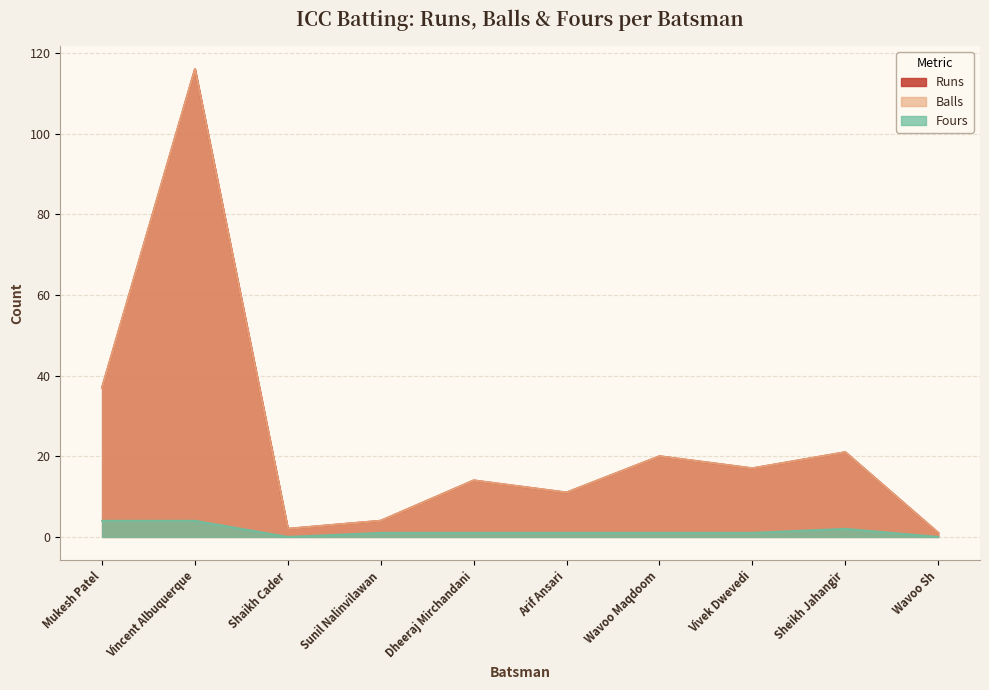

List the series in order of their peak value, lowest first.

Fours, Runs, Balls